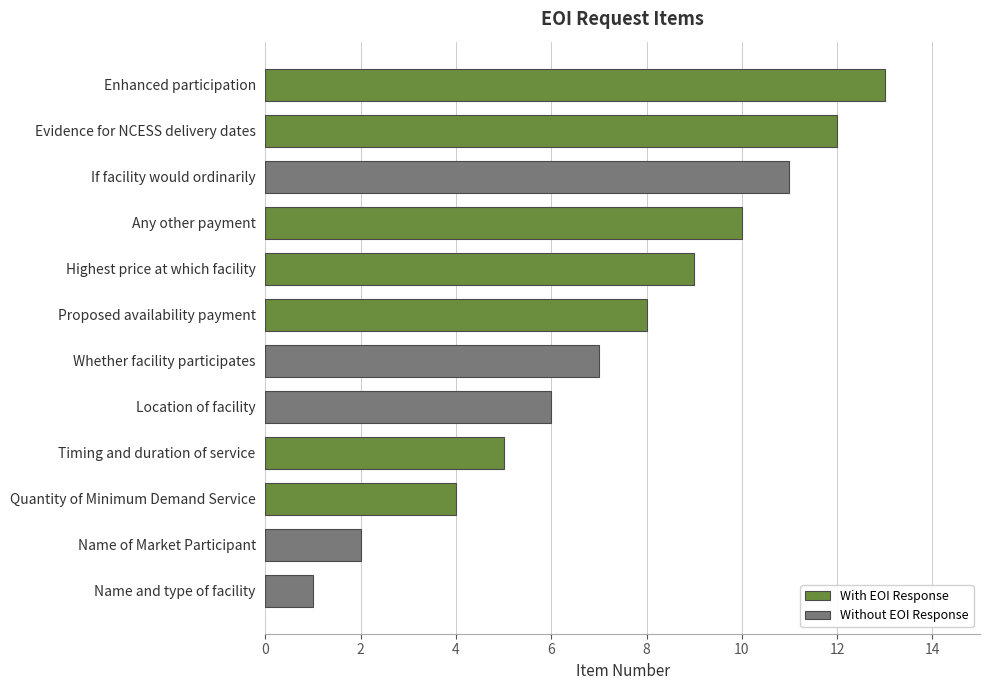

What is the smallest value displayed?

1